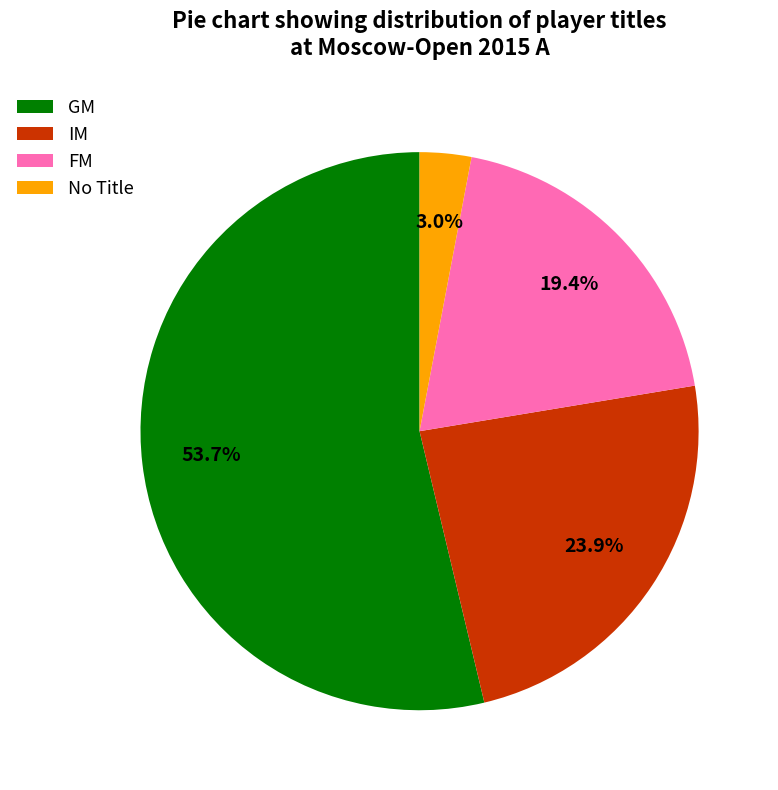

What percentage is the IM slice, to the nearest percent?

24%